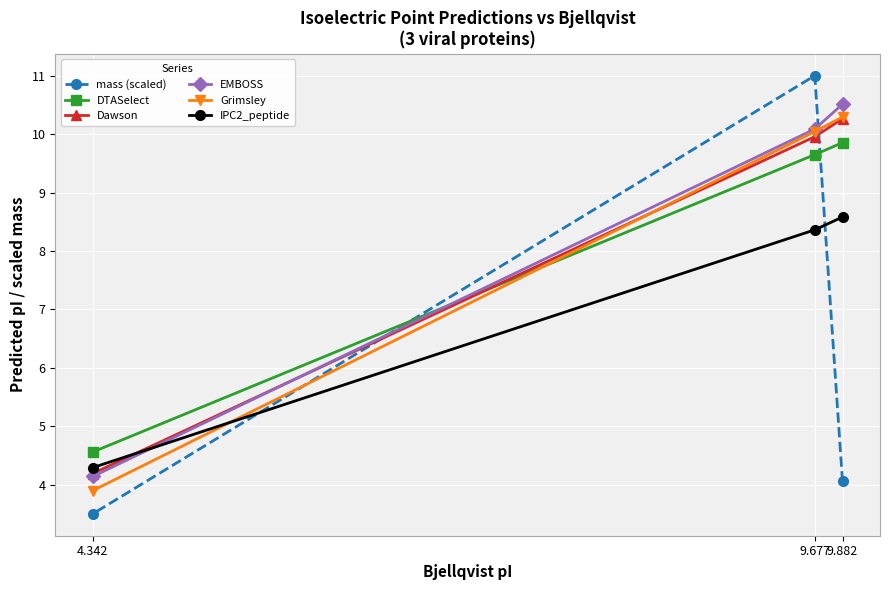

How many categories are shown in the chart?

3